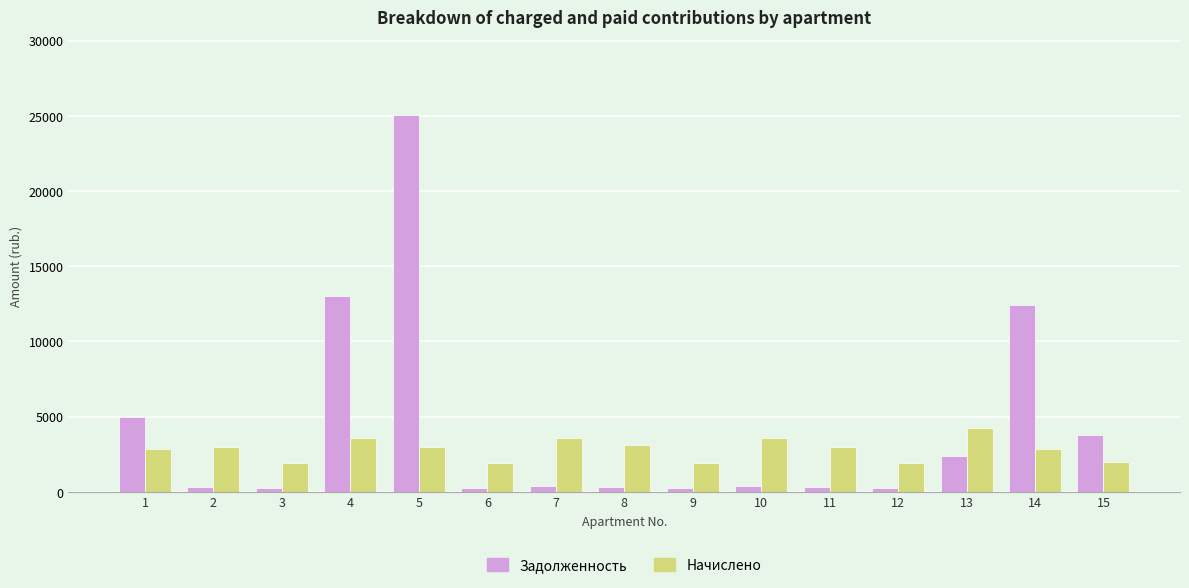

Does the chart contain any negative values?

No